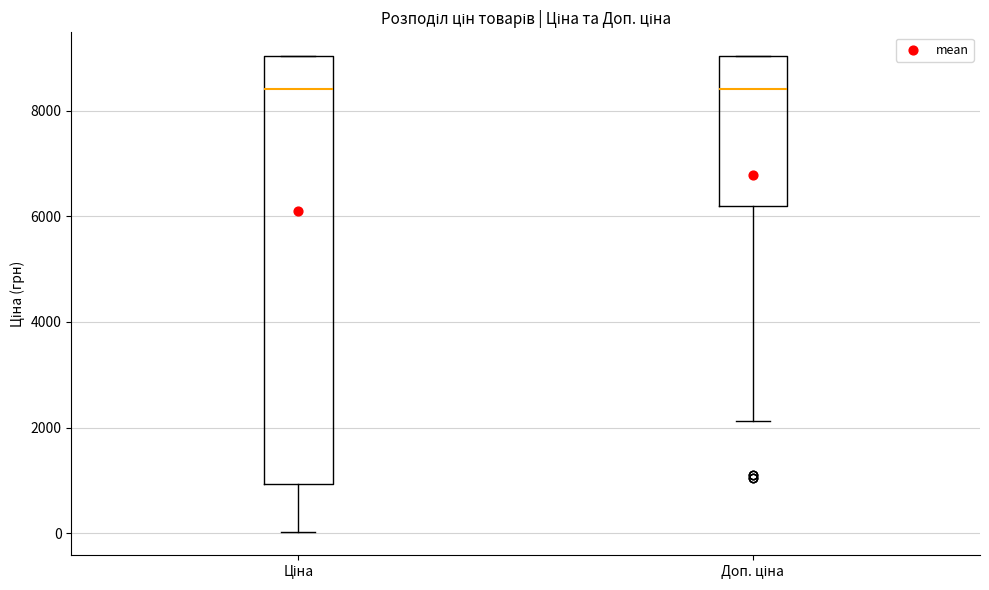

Which box is the tallest, from its lower edge to its upper edge?

Ціна